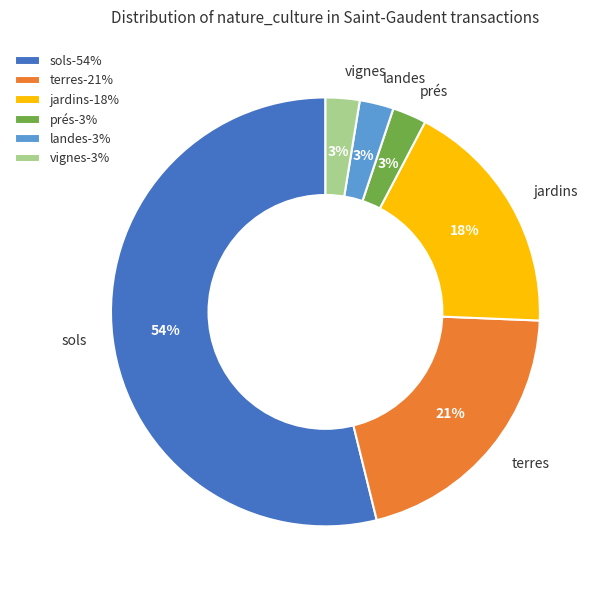

Is the sum of landes and vignes greater than half?

No